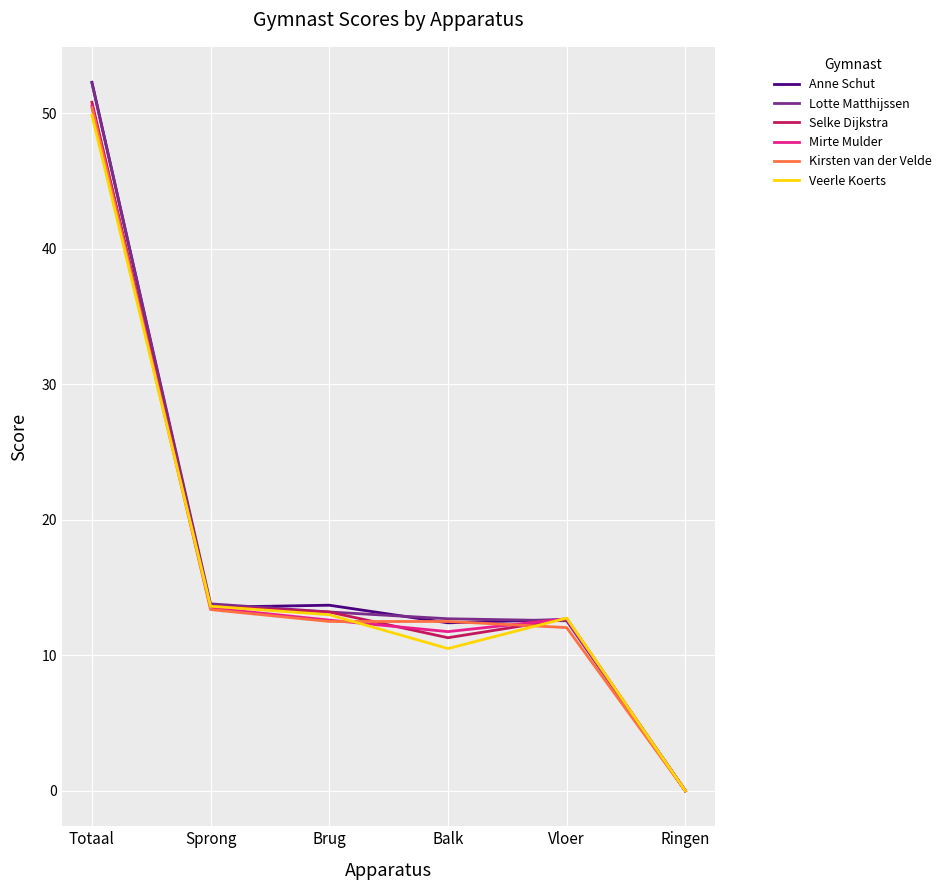

Which series has the largest range (max minus min)?

Anne Schut